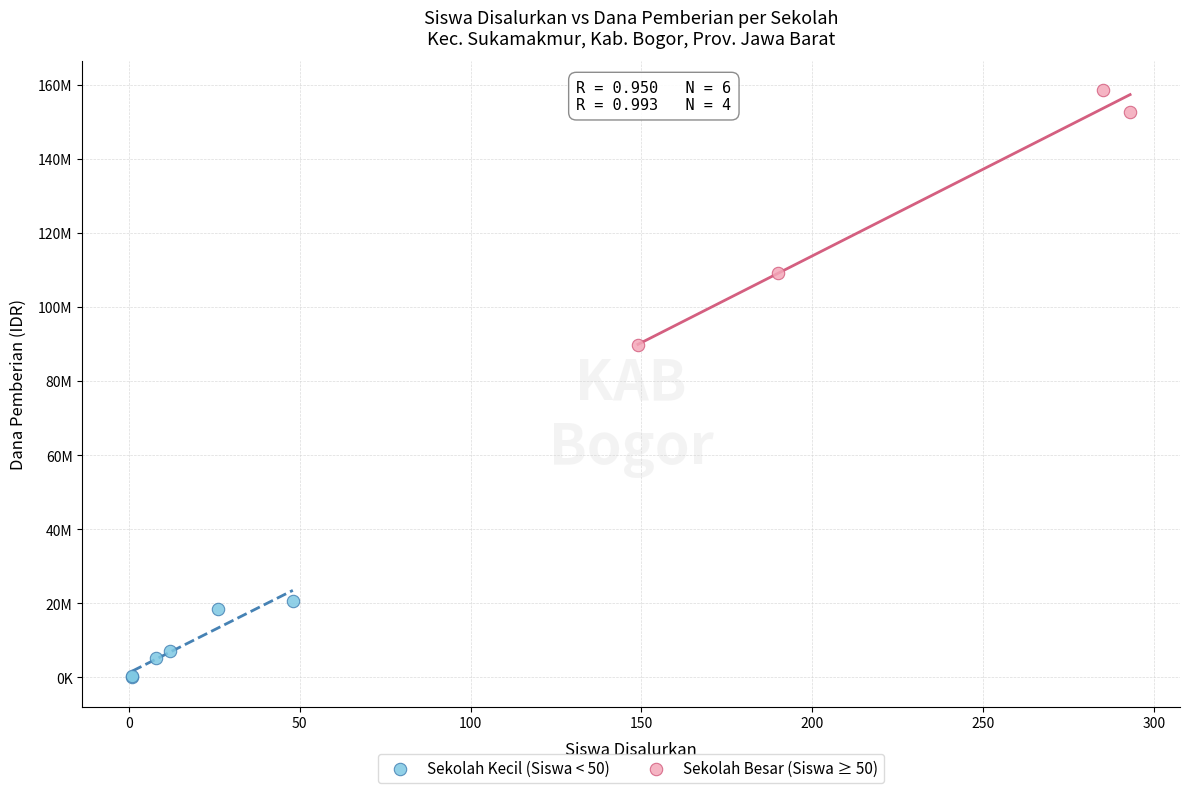

Which series reaches the minimum Y coordinate?

Sekolah Kecil (Siswa < 50)